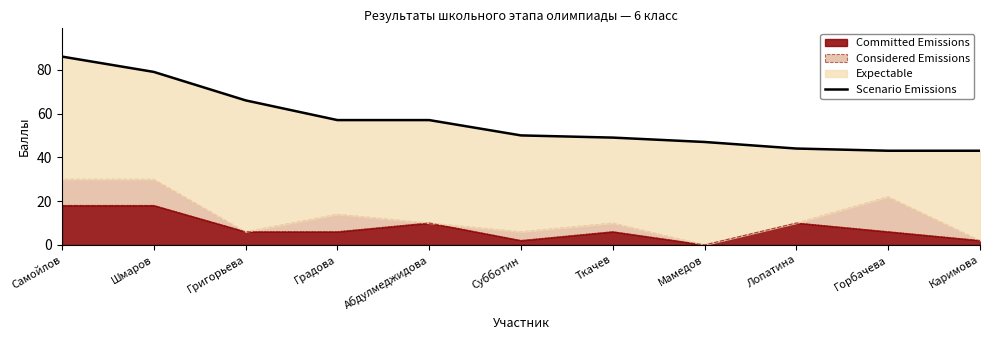

Reading right to left, transcribe all the data shown in this chart.

43	43	44	47	49	50	57	57	66	79	86